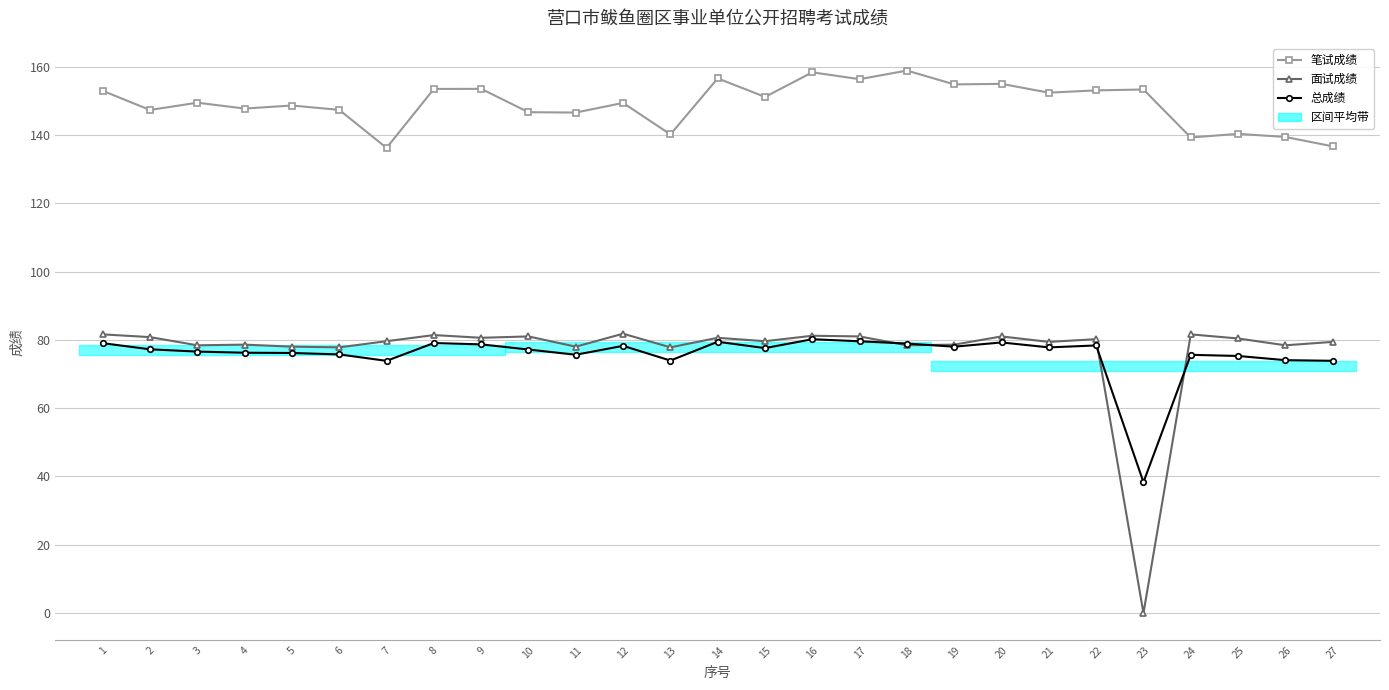

Which series has the largest total across all categories?

笔试成绩